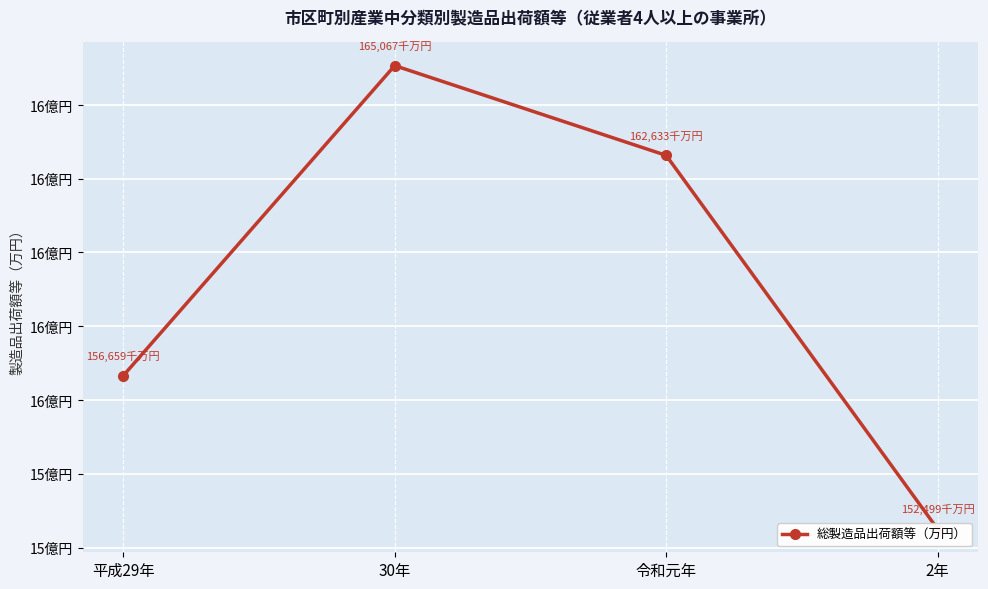

What is the label of the 2nd point from the left?

30年